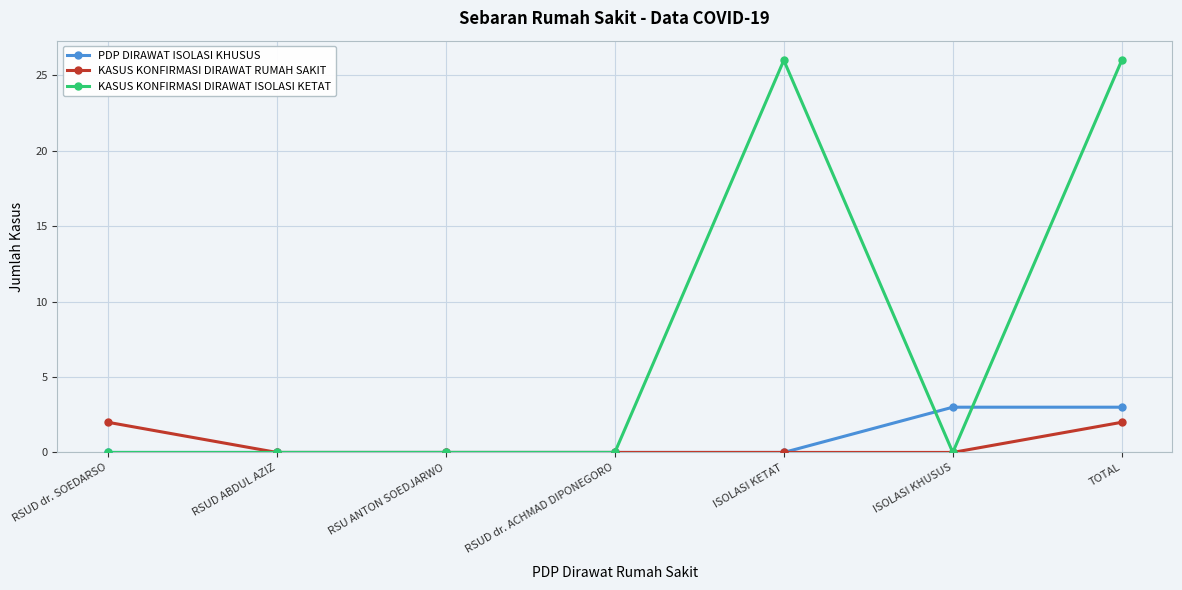

Which series changed the most between RSU ANTON SOEDJARWO and TOTAL?

KASUS KONFIRMASI DIRAWAT ISOLASI KETAT